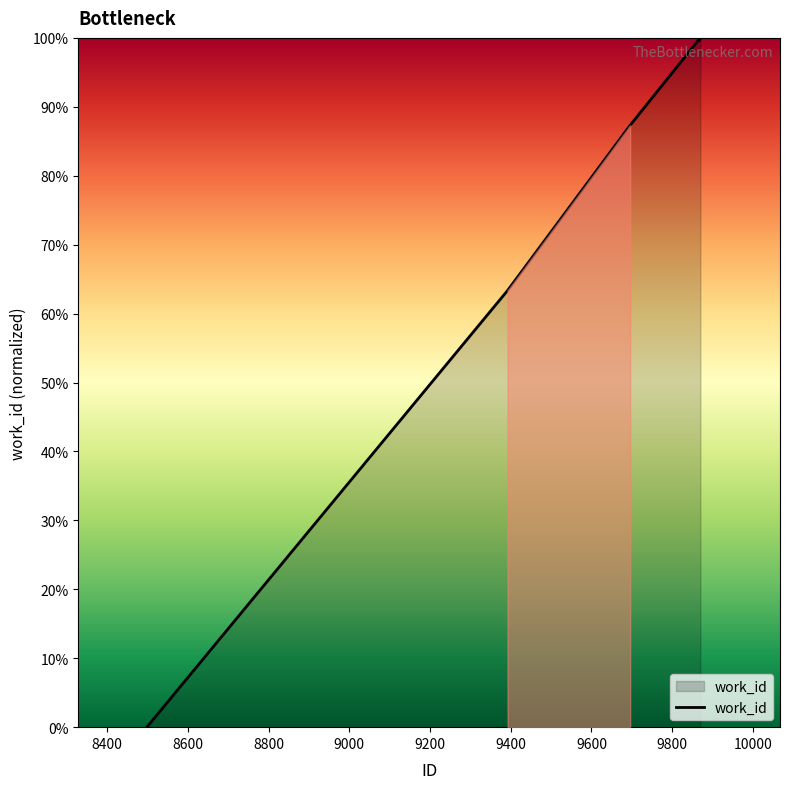

How many lines are shown in the chart?

1